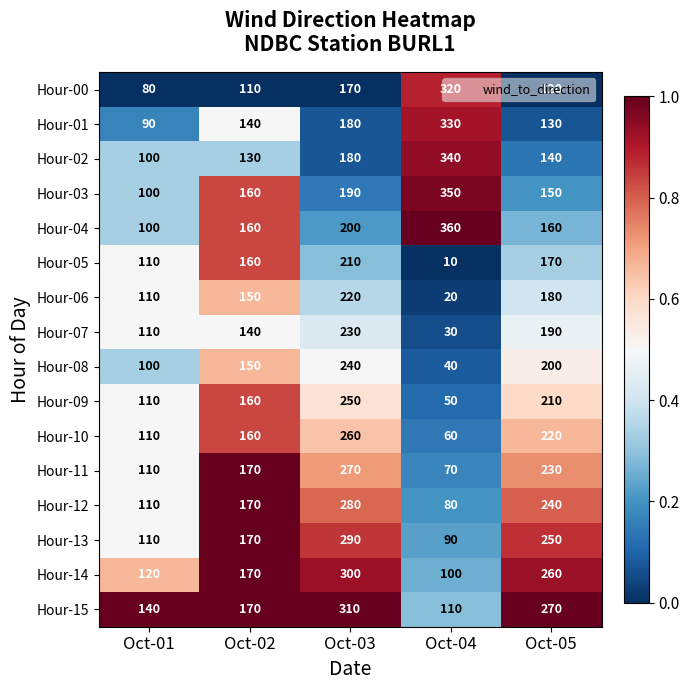

At Oct-05, list the series in order from largest to smallest.

Hour-15, Hour-14, Hour-13, Hour-12, Hour-11, Hour-10, Hour-09, Hour-08, Hour-07, Hour-06, Hour-05, Hour-04, Hour-03, Hour-02, Hour-01, Hour-00